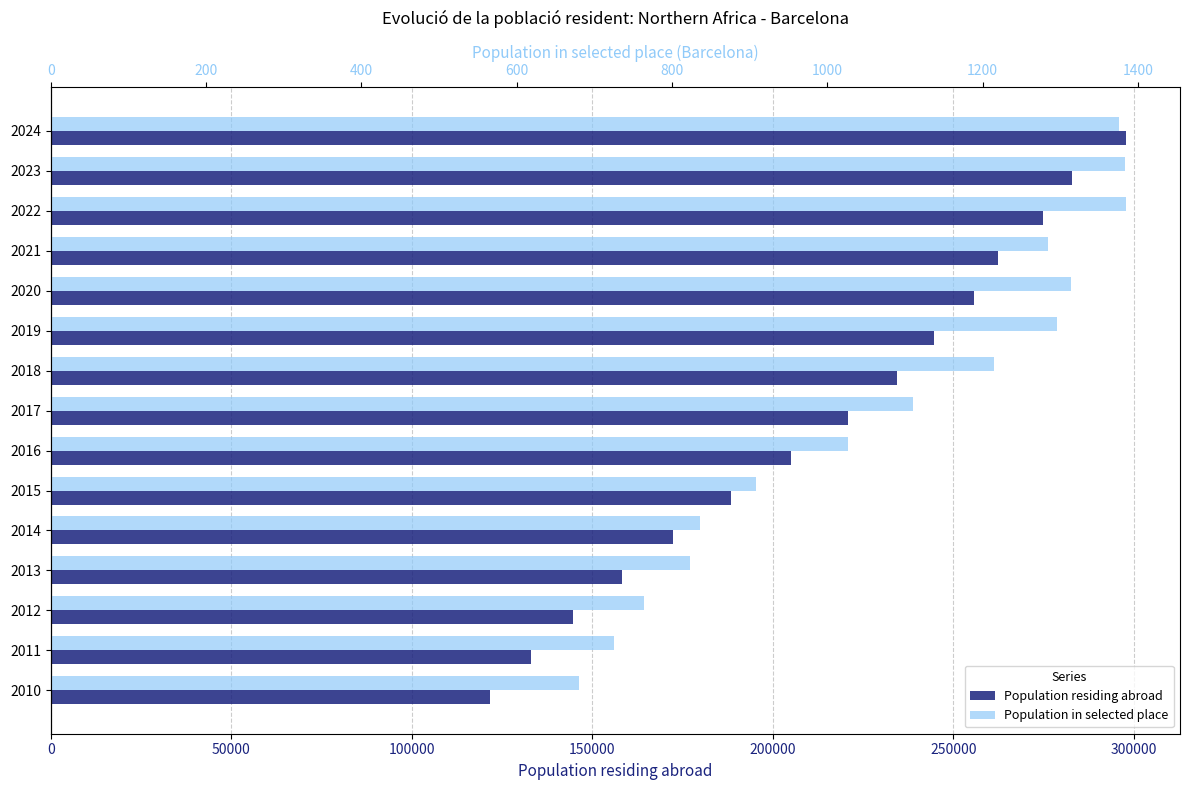

The value of Population residing abroad at 2012 is 144537. True or false?

True